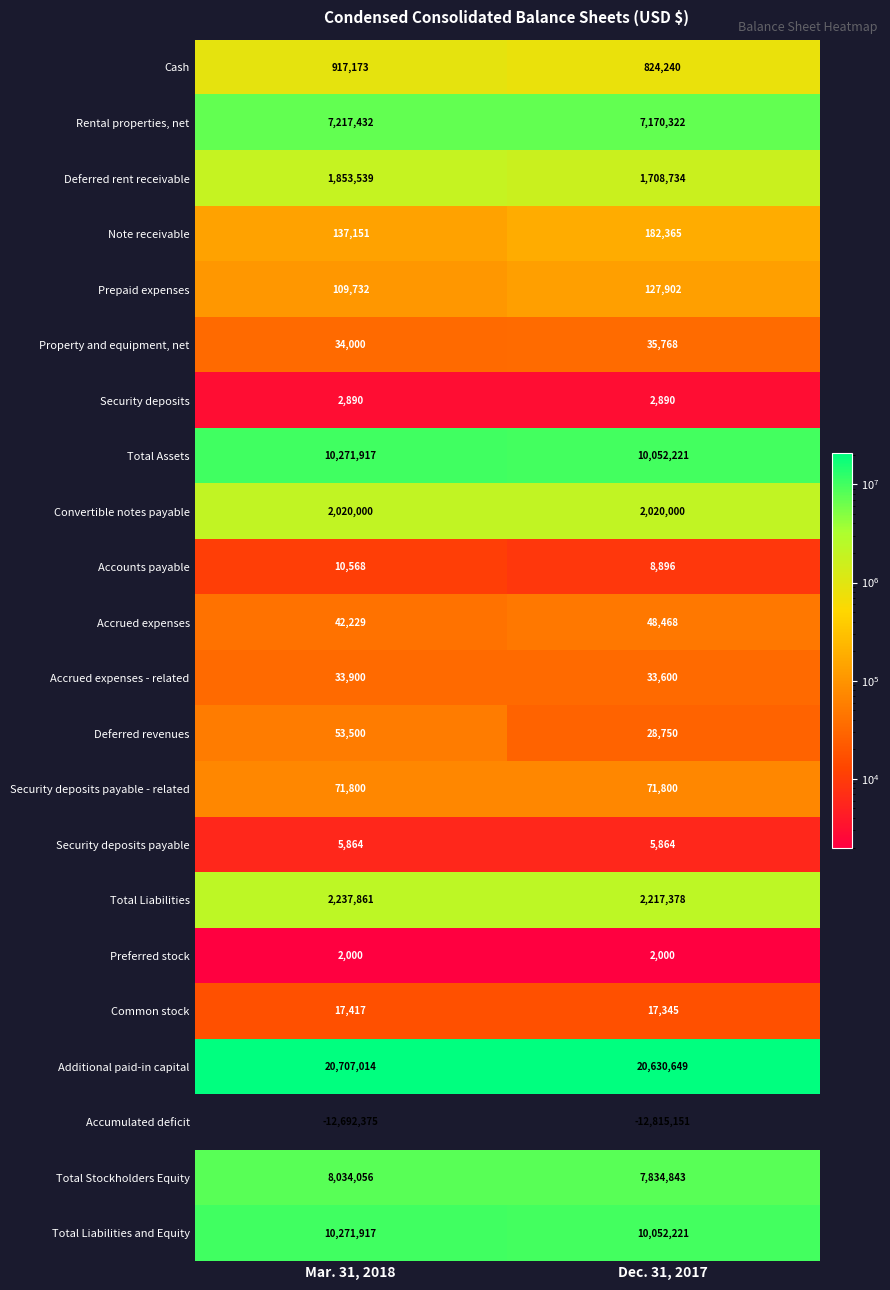

What is the sum of all Convertible notes payable values?

4040000